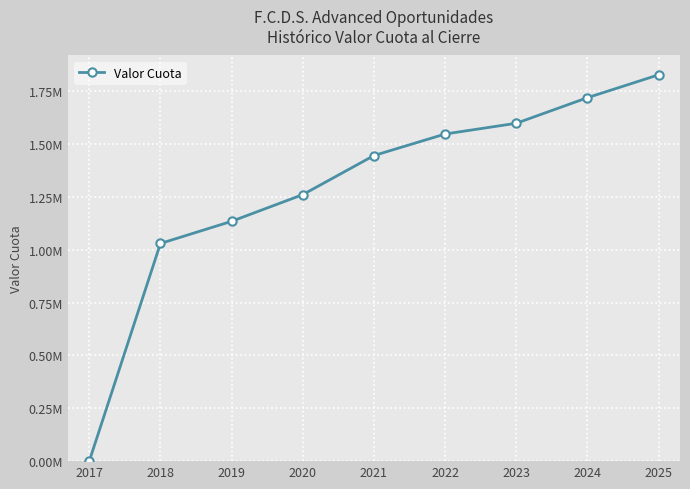

Where does the data first go above 1446293?

2021